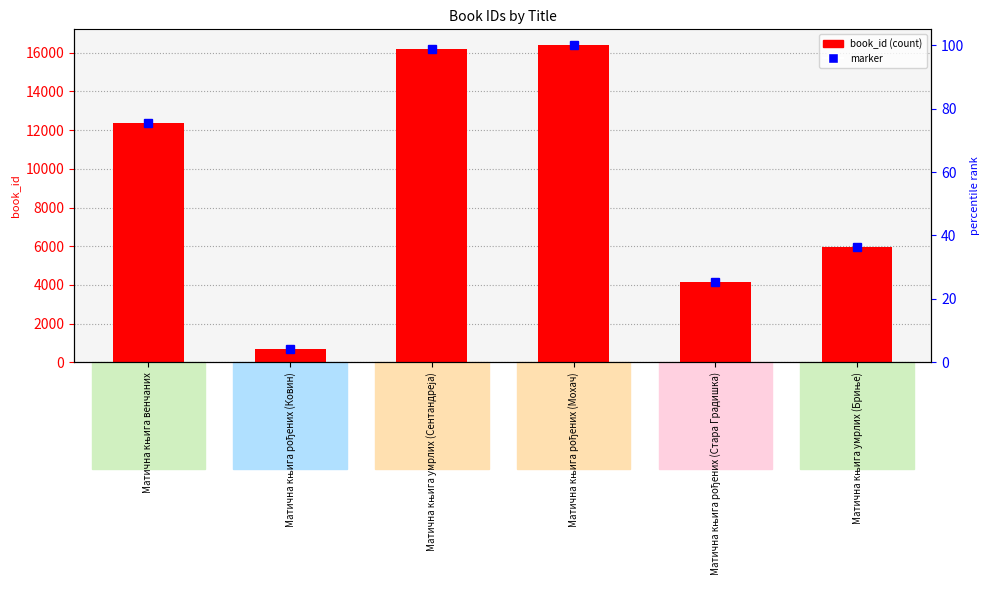

List the labels in order of value, largest first.

Матична књига рођених (Мохач), Матична књига умрлих (Сентандреја), Матична књига венчаних, Матична књига умрлих (Бриње), Матична књига рођених (Стара Градишка), Матична књига рођених (Ковин)